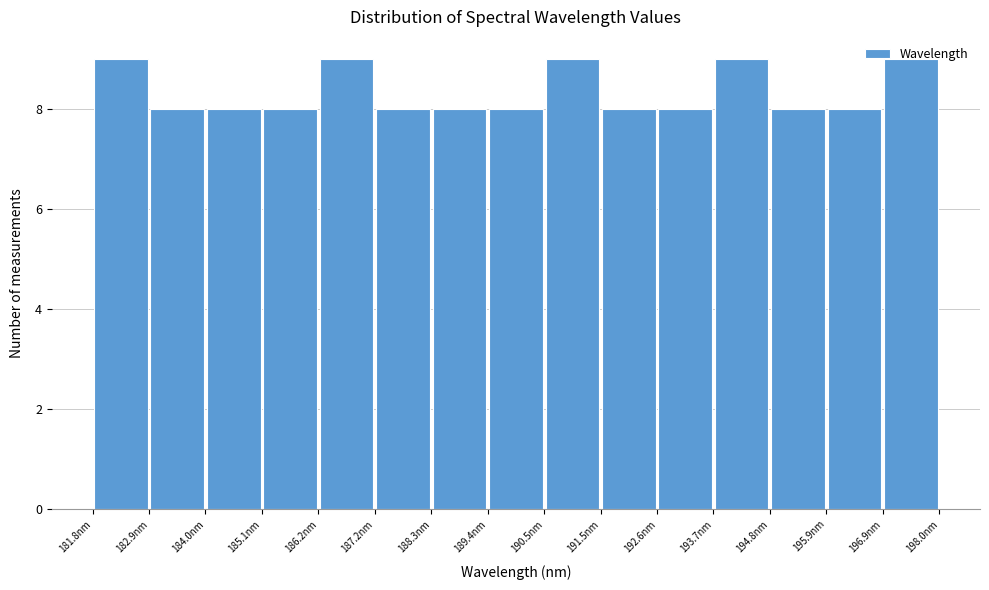

Reading left to right, transcribe this chart: for each bar, give the range it covers on the x-axis and its height. Neither the bar edges nor the heights are printed on the chart, so give them approximately, as read against the axes.

181.8 to 183.0: 9
183.0 to 184.0: 8
184.0 to 185.0: 8
185.0 to 186.2: 8
186.2 to 187.2: 9
187.2 to 188.4: 8
188.4 to 189.4: 8
189.4 to 190.4: 8
190.4 to 191.6: 9
191.6 to 192.6: 8
192.6 to 193.8: 8
193.8 to 194.8: 9
194.8 to 195.8: 8
195.8 to 197.0: 8
197.0 to 198.0: 9